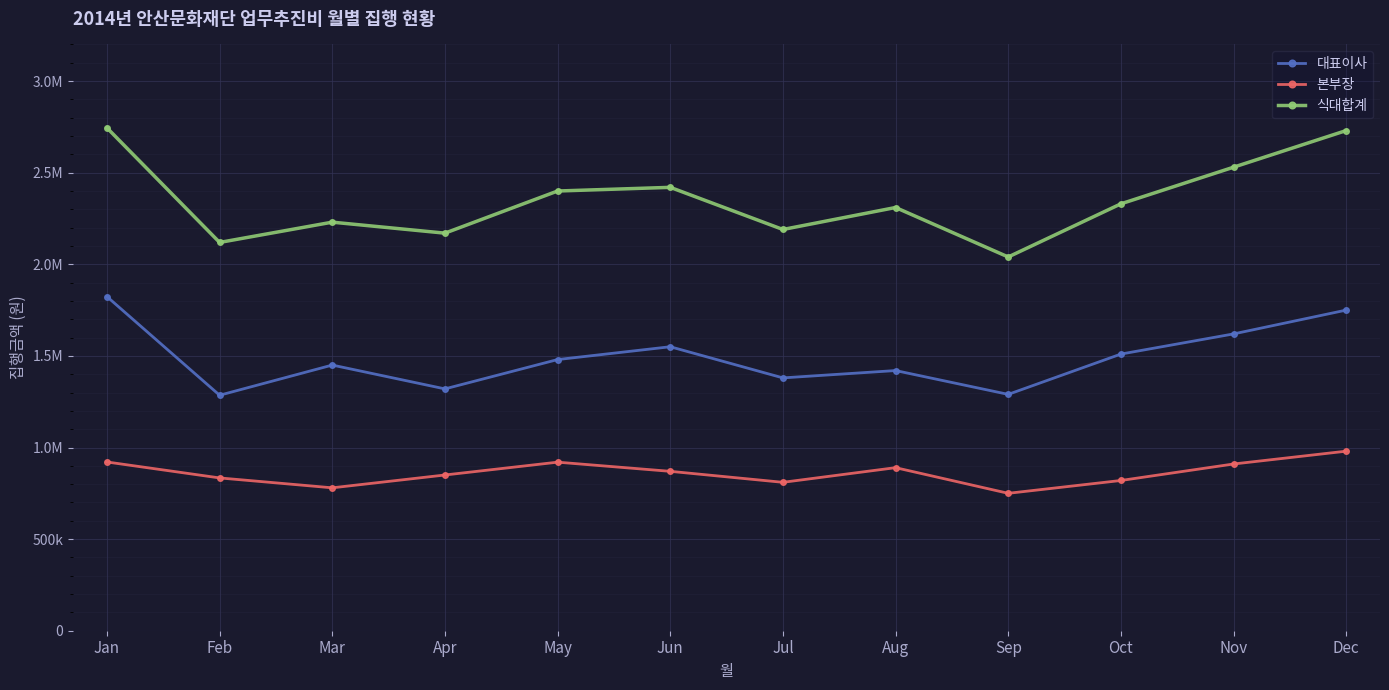

True or false: 식대합계 and 대표이사 intersect in this chart.

False